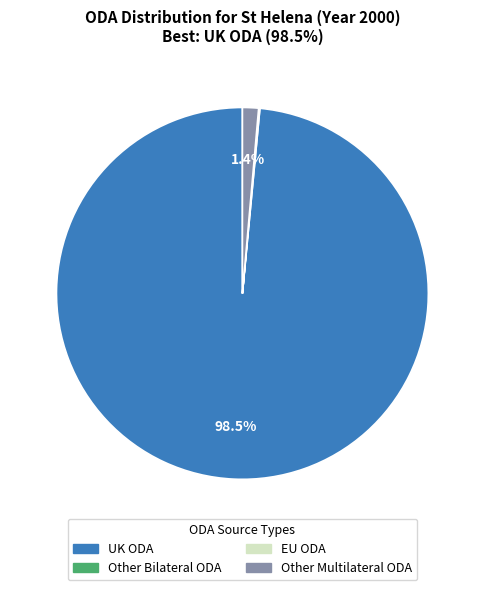

Which slice is the largest?

UK ODA